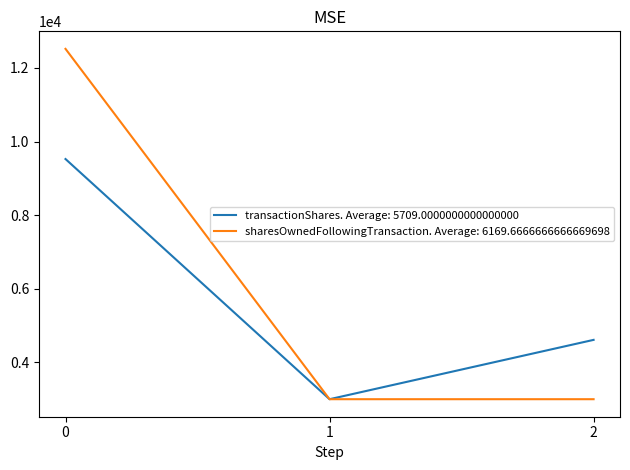

Between 1 and 2, which series saw the biggest shift?

transactionShares. Average: 5709.0000000000000000